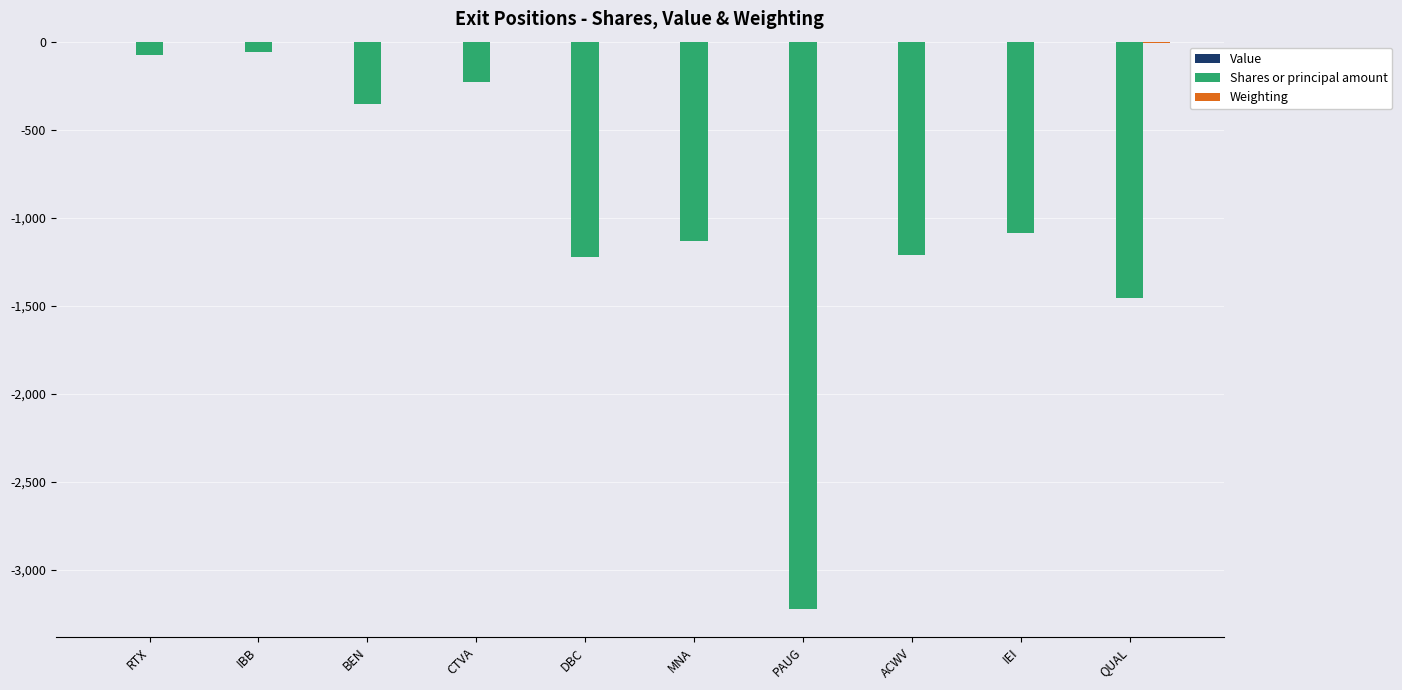

How many categories are shown in the chart?

10